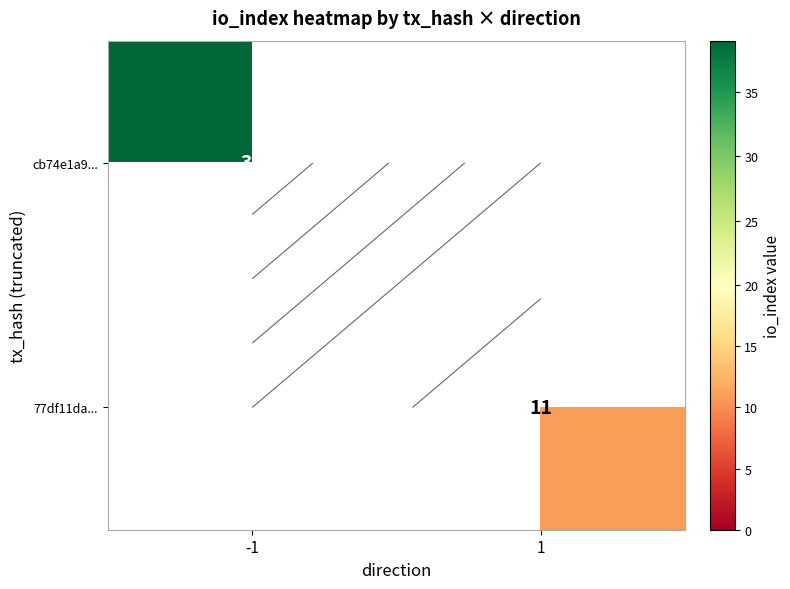

Rank the series by their average value, from highest to lowest.

cb74e1a9..., 77df11da...